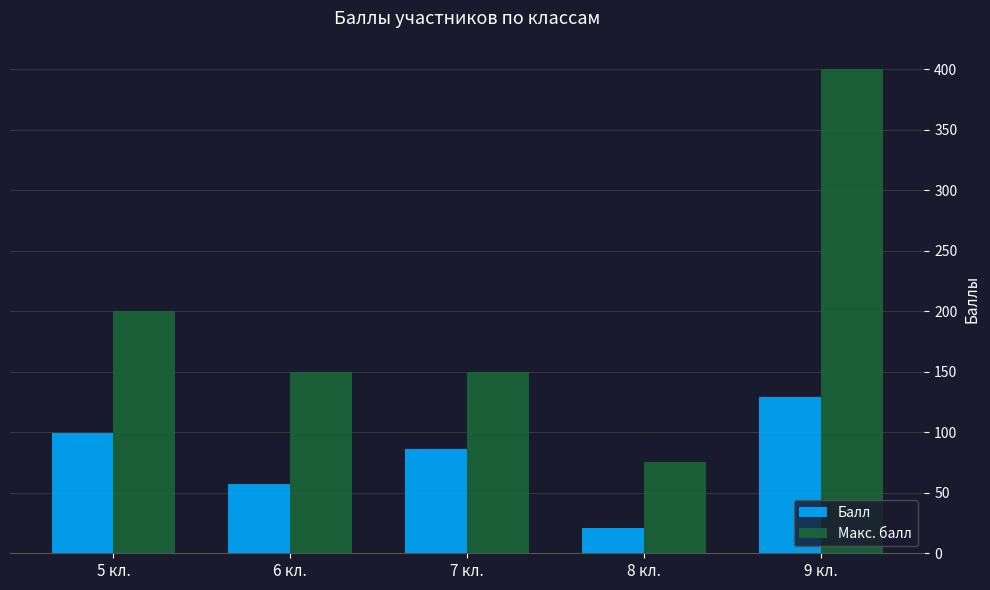

How many data points in Макс. балл are less than 150?

1